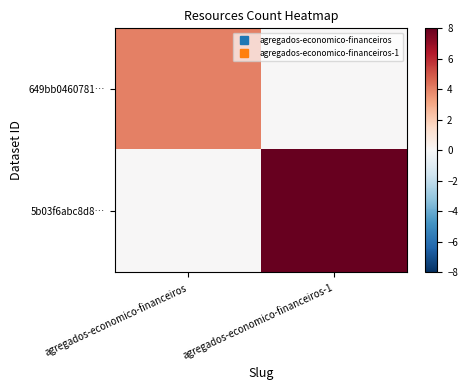

Which has a higher value, agregados-economico-financeiros or agregados-economico-financeiros-1?

agregados-economico-financeiros